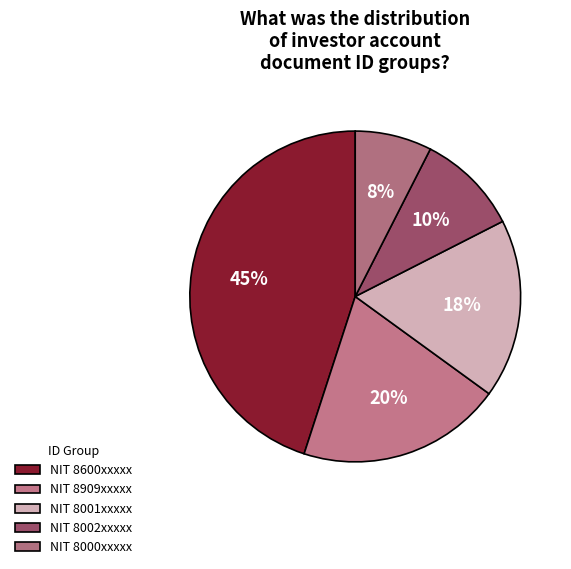

How many segments does this pie chart have?

5